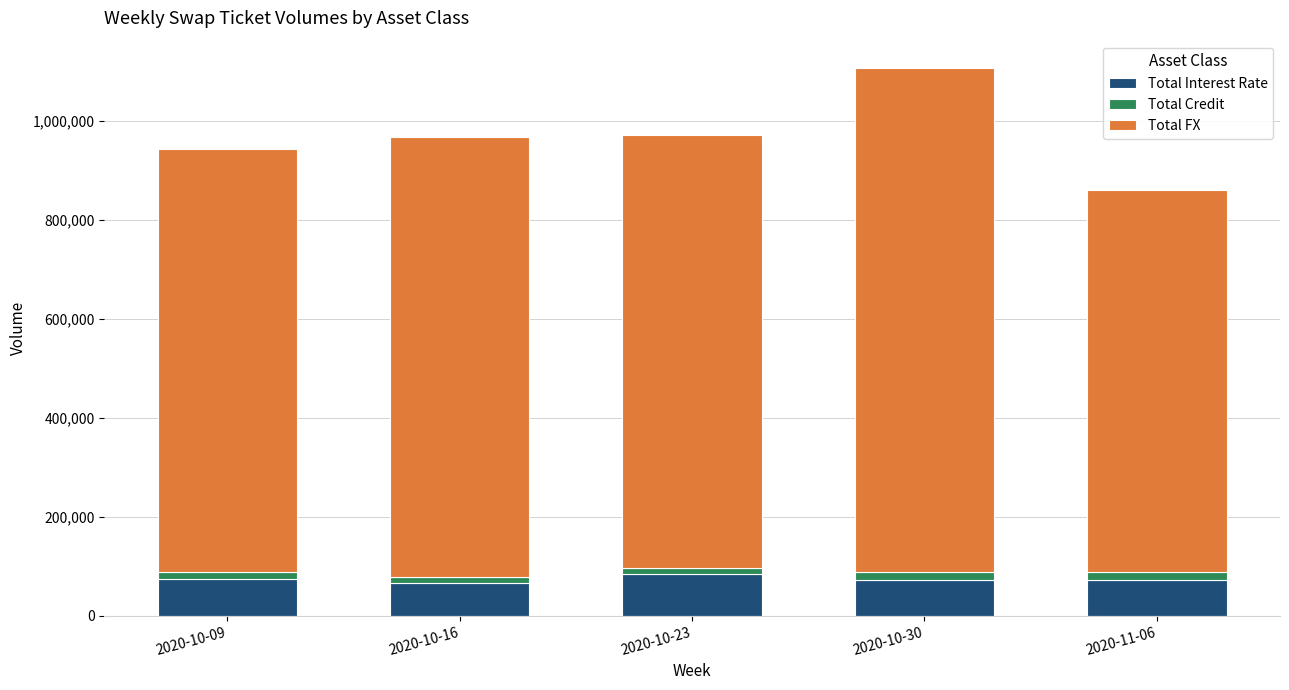

At which category is the sum across all series the highest?

2020-10-30